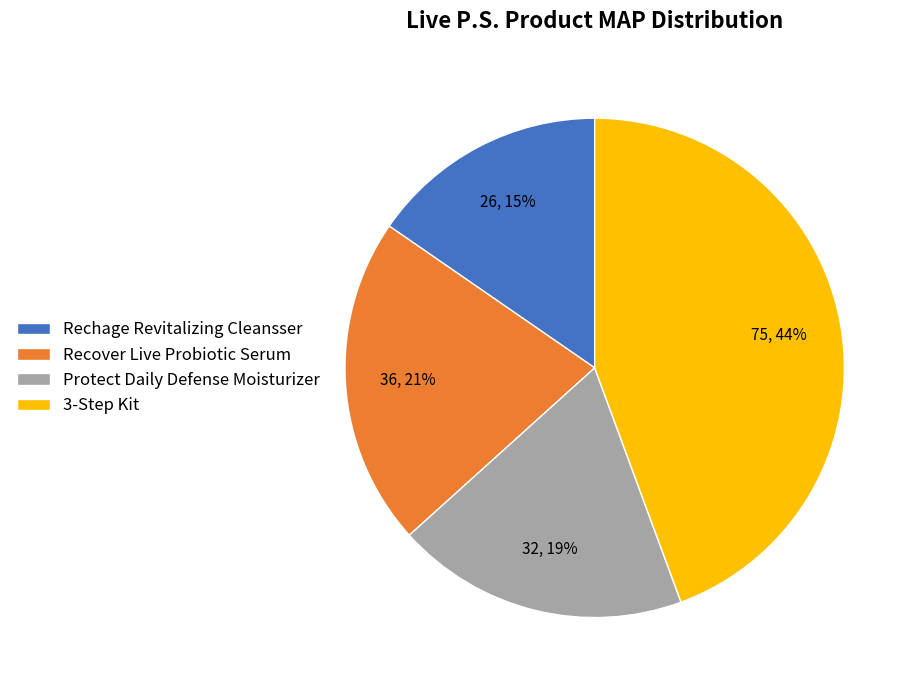

Is there a majority slice in this chart?

No